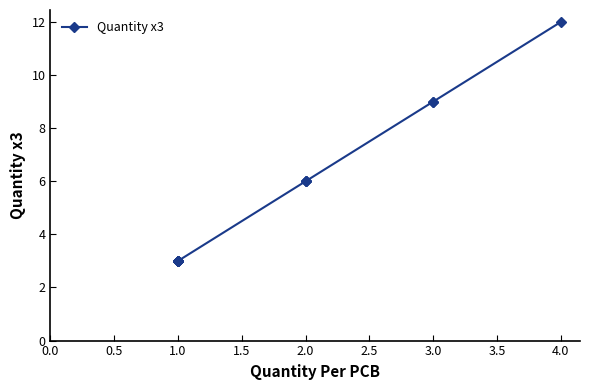

How many lines are shown in the chart?

1